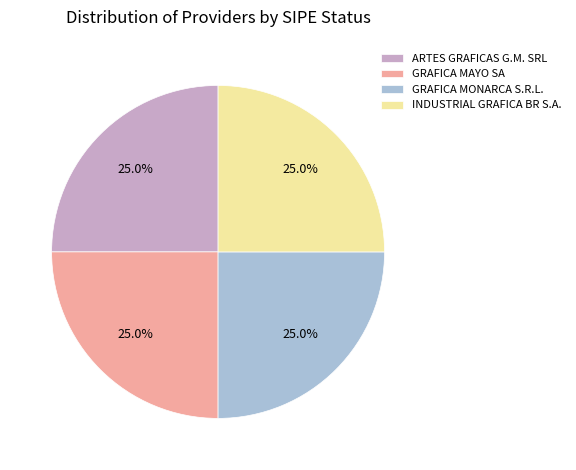

Is there a majority slice in this chart?

No